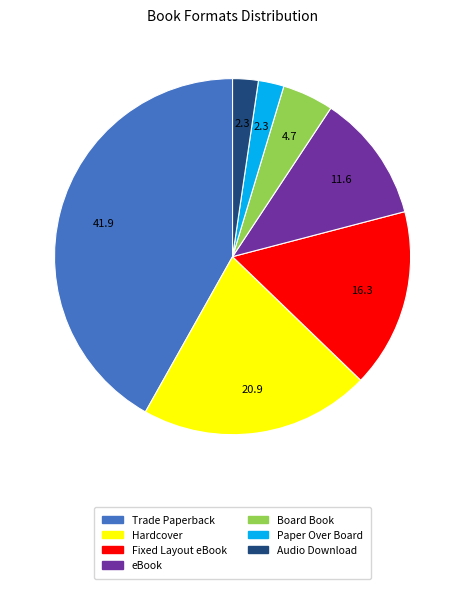

Which category has the biggest portion of the pie?

Trade Paperback